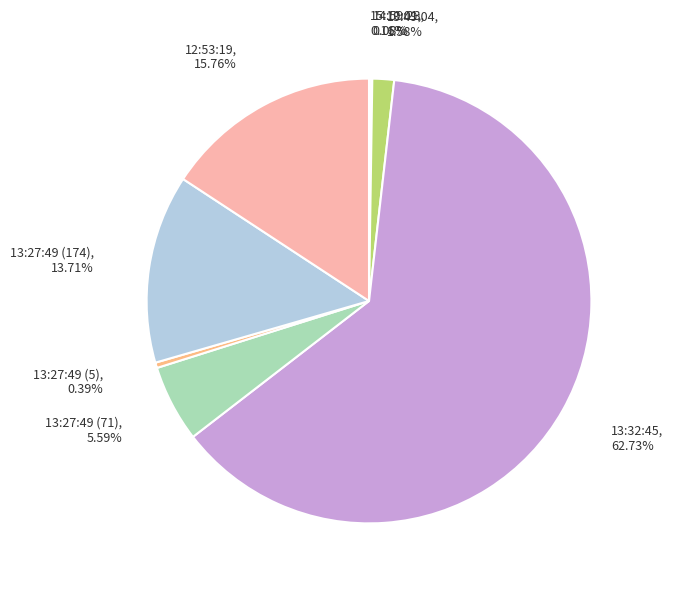

To the nearest percent, what portion does 12:53:19 represent?

16%